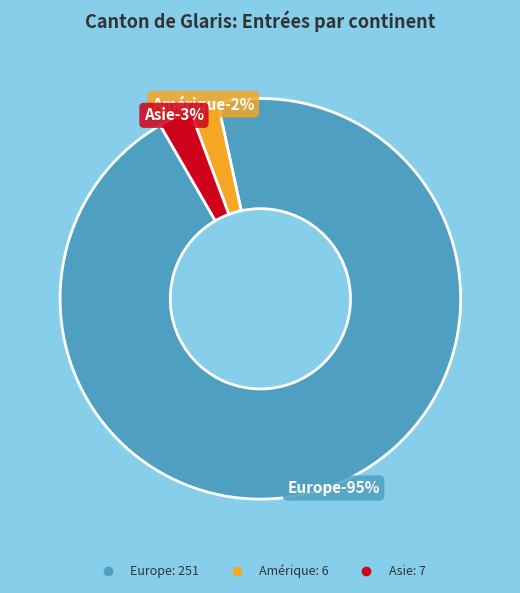

Which category accounts for the majority?

Europe